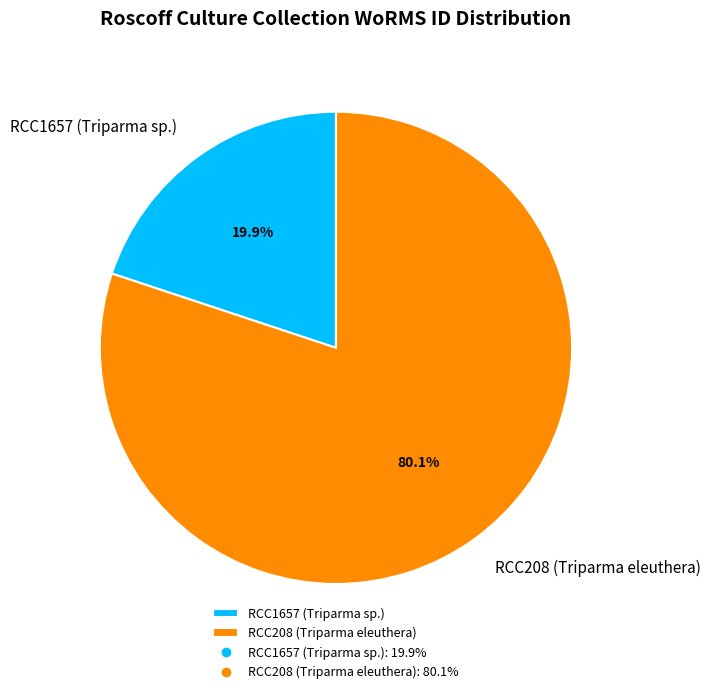

Is the sum of RCC1657 (Triparma sp.) and RCC208 (Triparma eleuthera) greater than half?

Yes